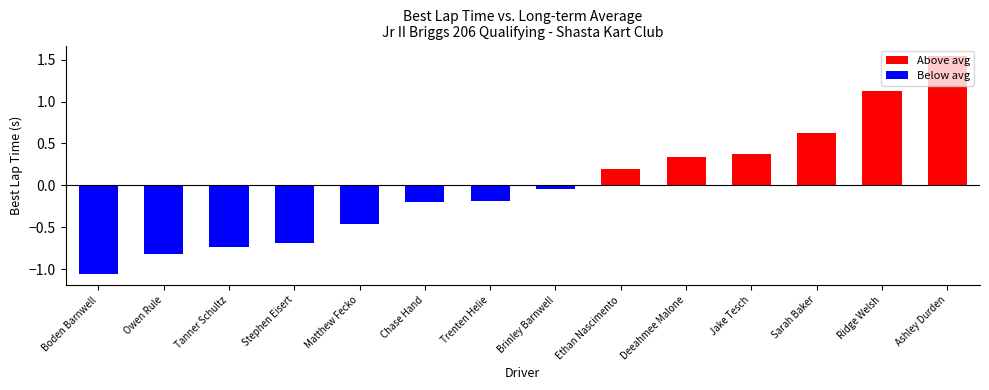

Are the bars horizontal?

No